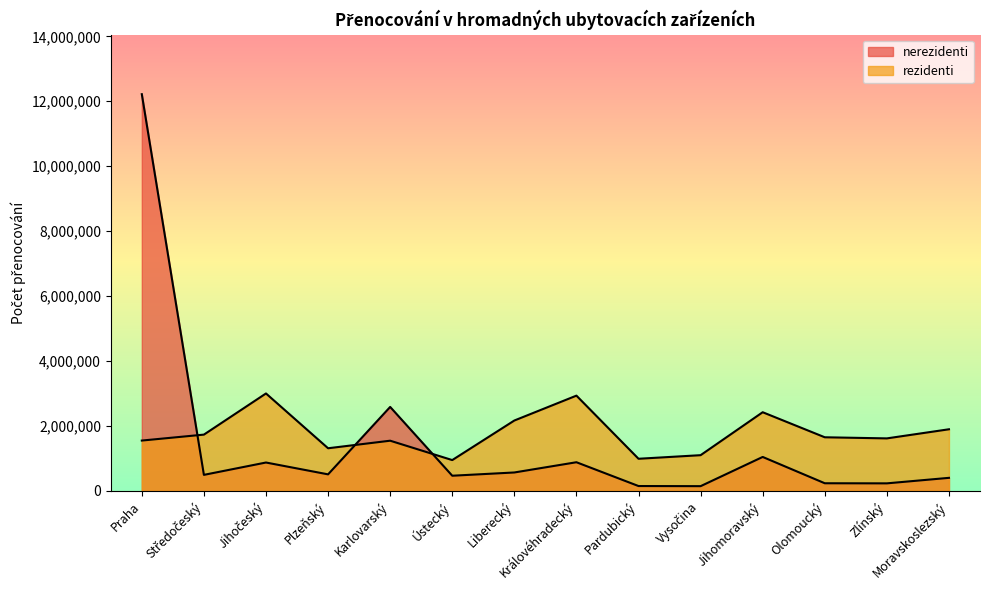

What are all the series names shown in the legend?

nerezidenti, rezidenti